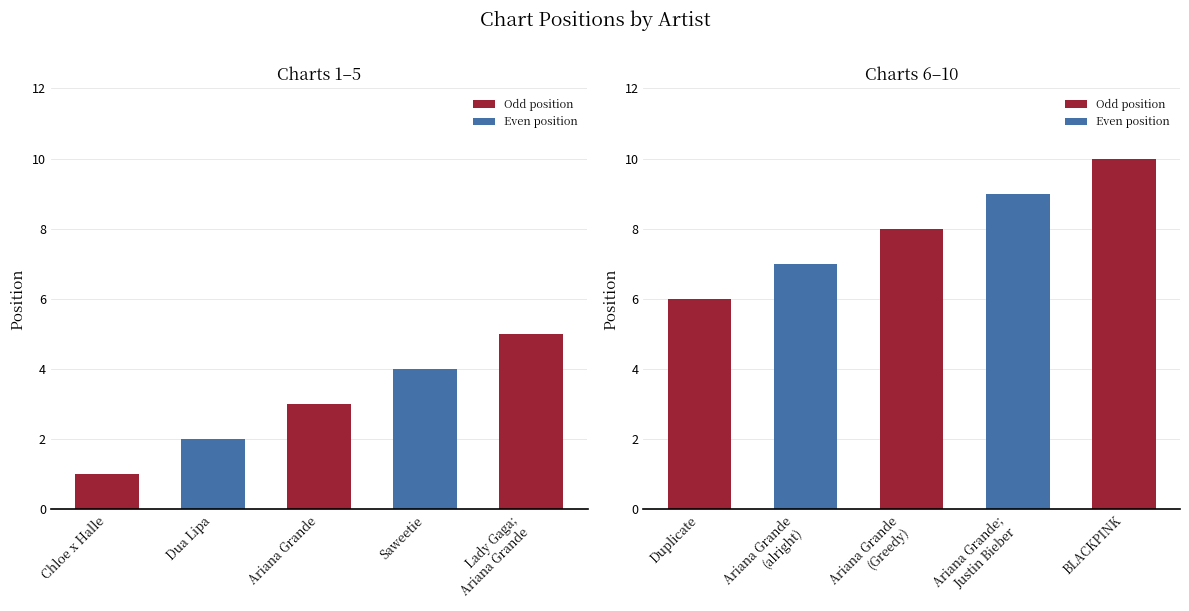

What is the average value?

6